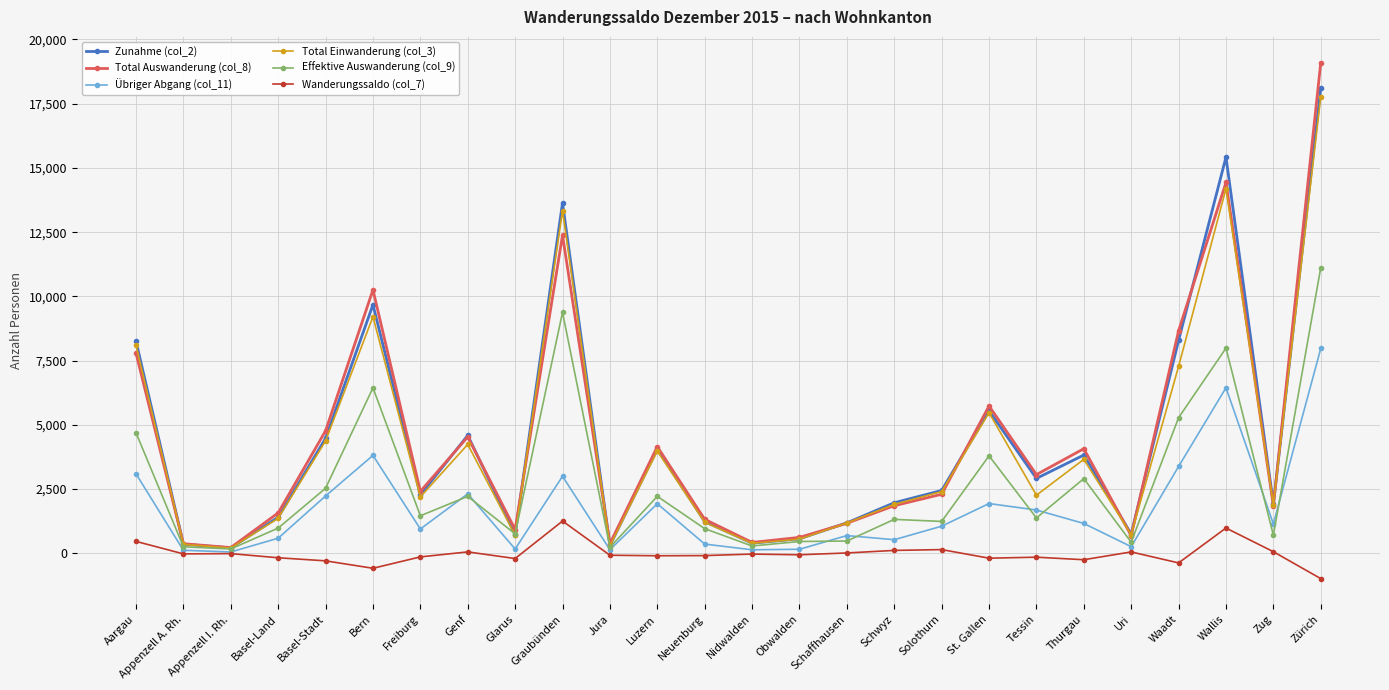

True or false: Total Auswanderung (col_8) has a value of 2411 at Freiburg.

True